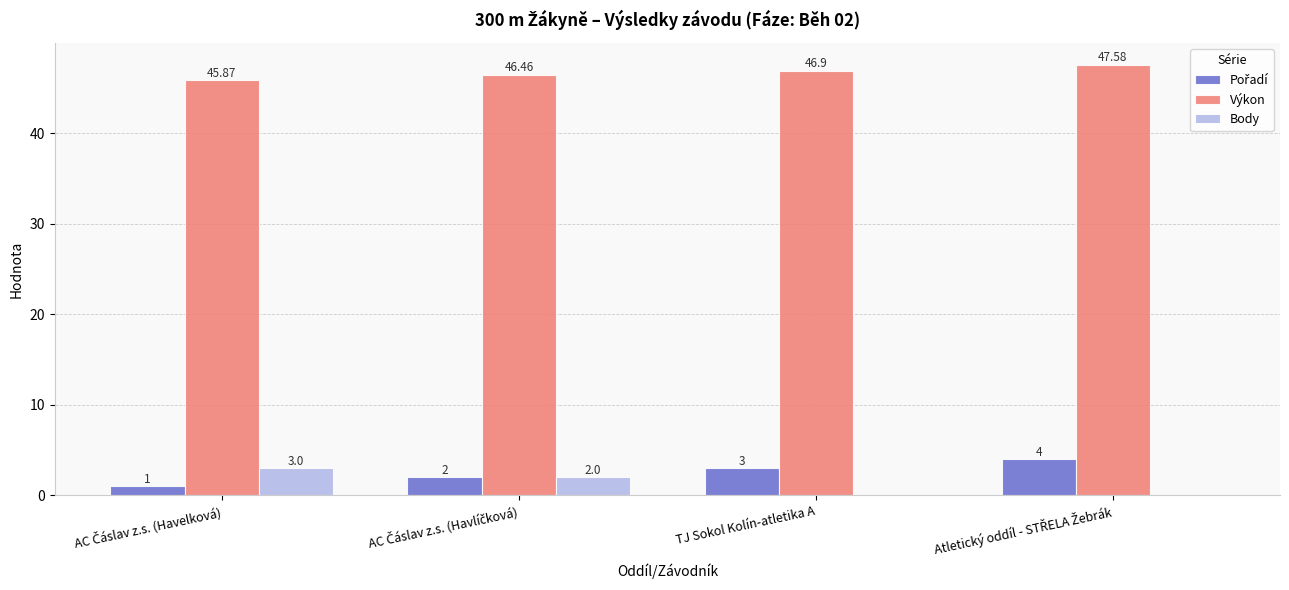

Rank the series at TJ Sokol Kolín-atletika A from lowest to highest value.

Body, Pořadí, Výkon